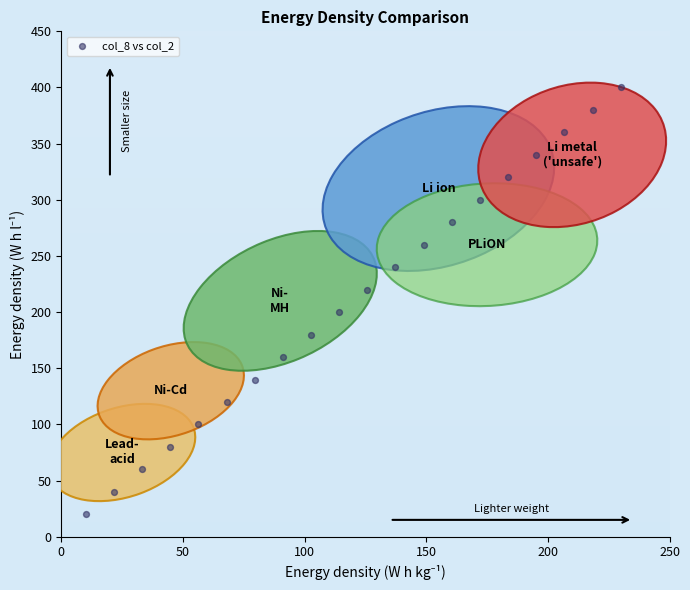

What is the range of Y values (max minus min)?

380.0